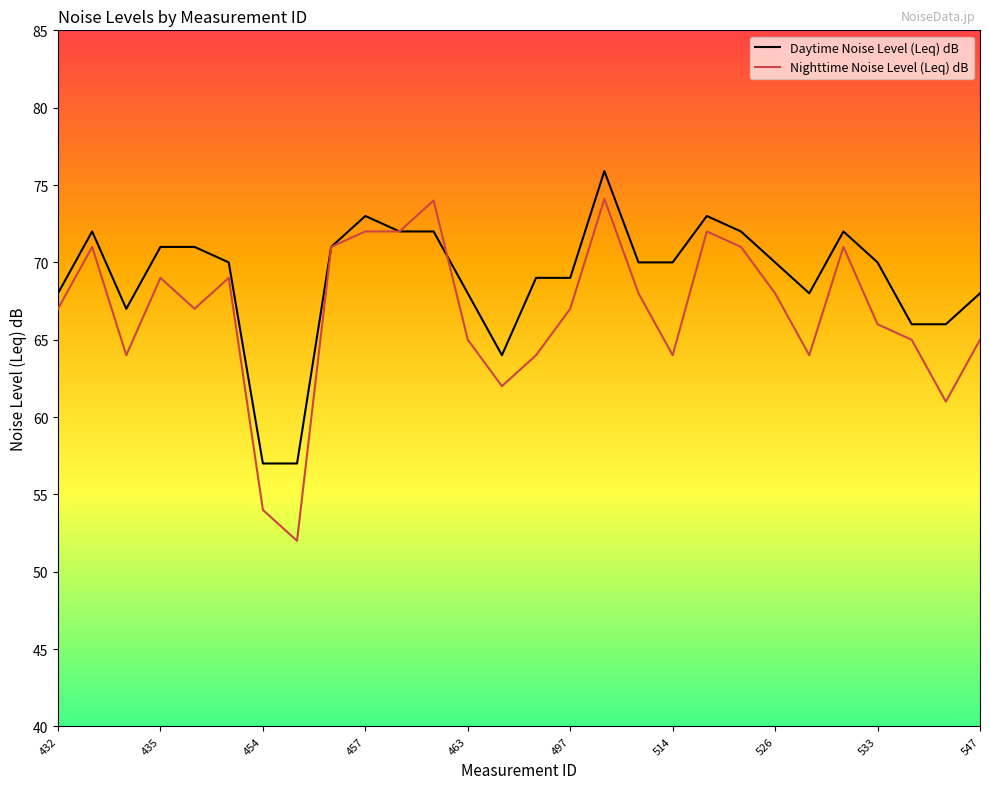

Which series has the largest total across all categories?

Daytime Noise Level (Leq) dB